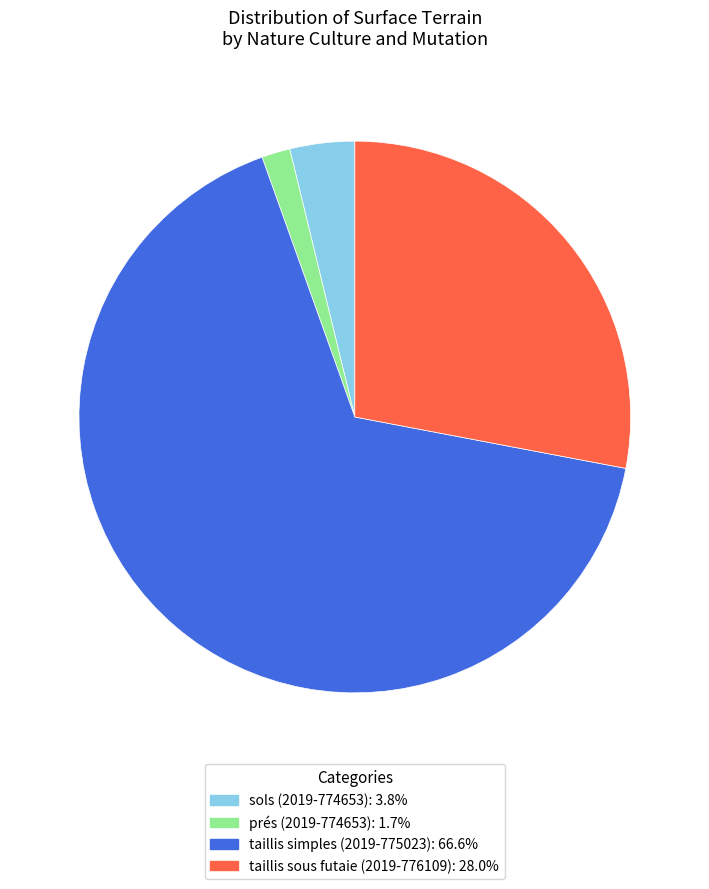

How many slices are in this pie chart?

4